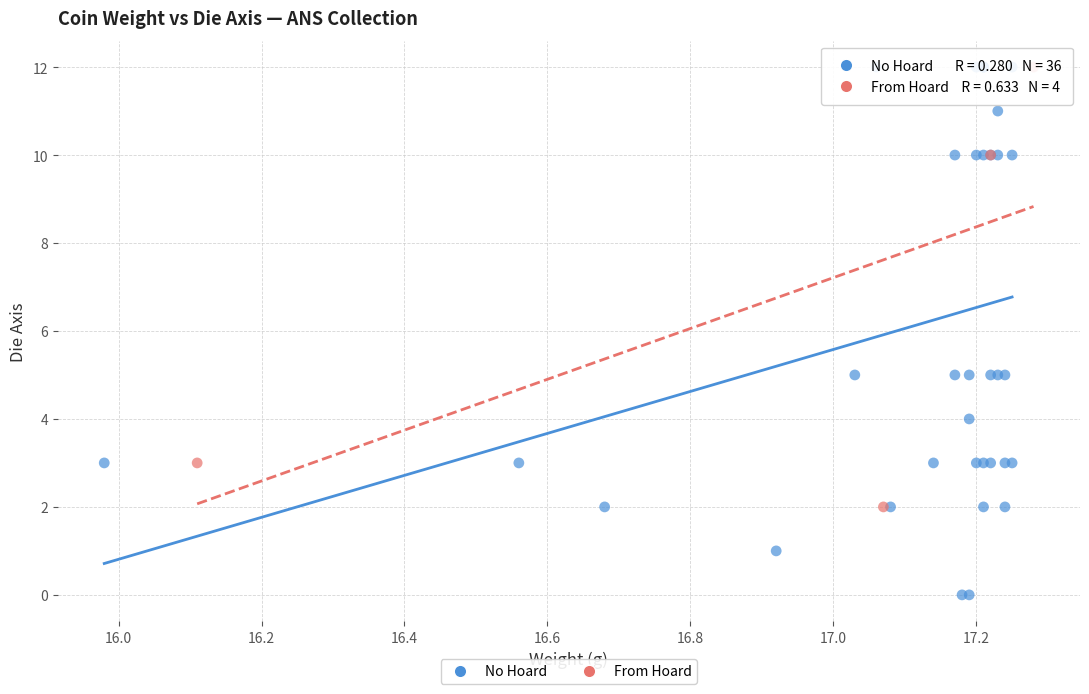

Which series has the largest Y range (max minus min)?

No Hoard